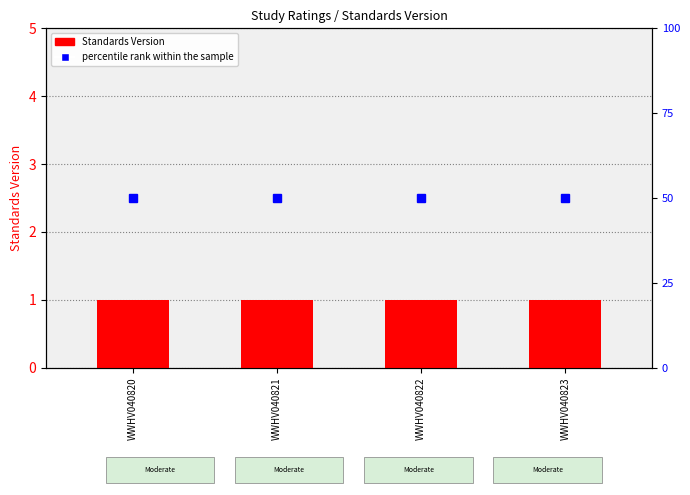

What is the difference between the highest and lowest values at WWHV040822?

49